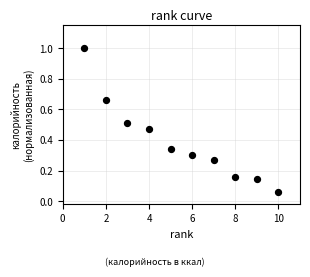

What is the average X value?

5.5